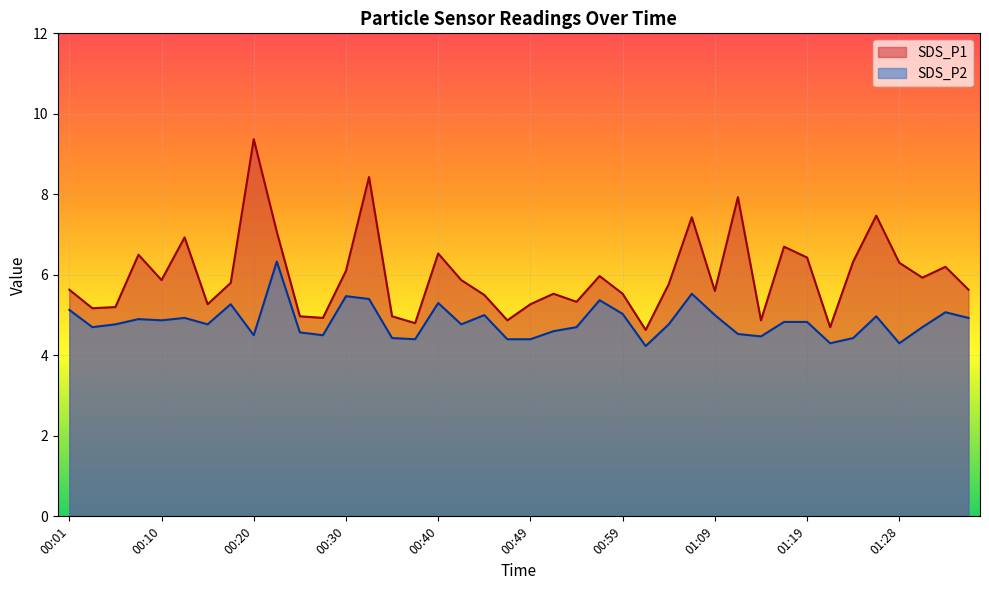

What is the smallest value displayed?

4.2